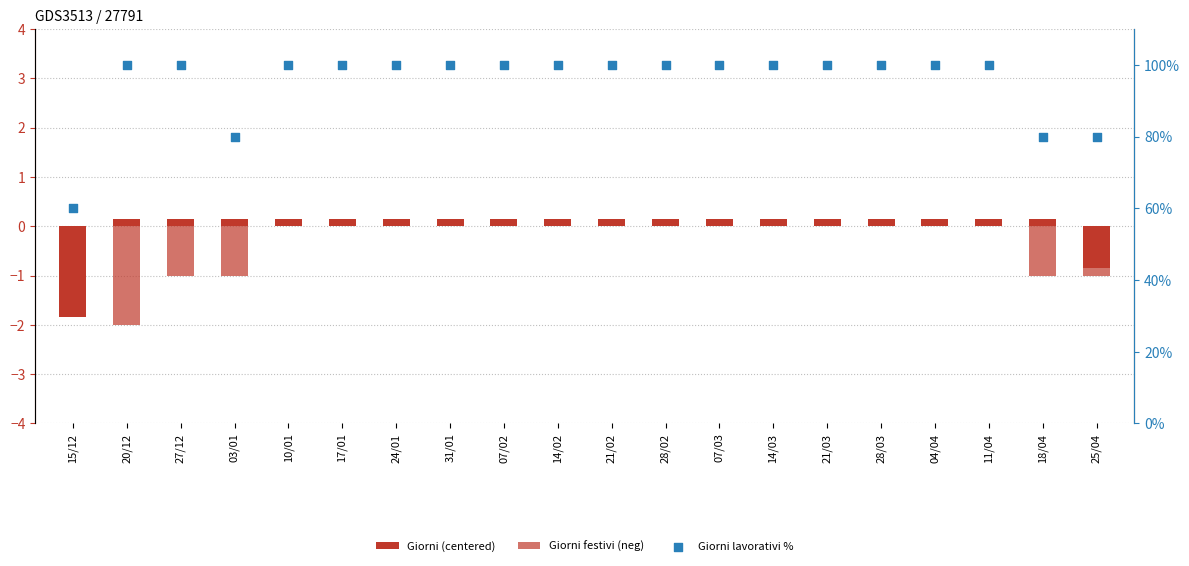

What is the total value across all series at 11/04?

100.2